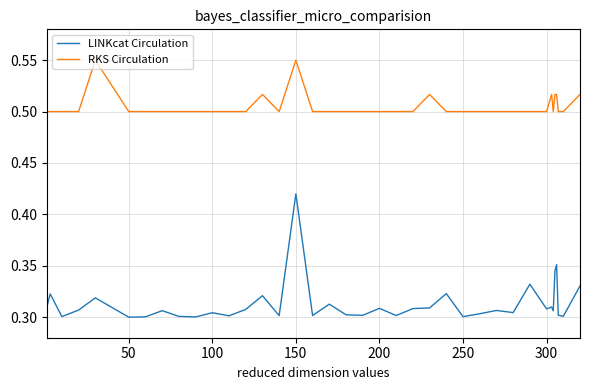

True or false: RKS Circulation and LINKcat Circulation intersect in this chart.

False